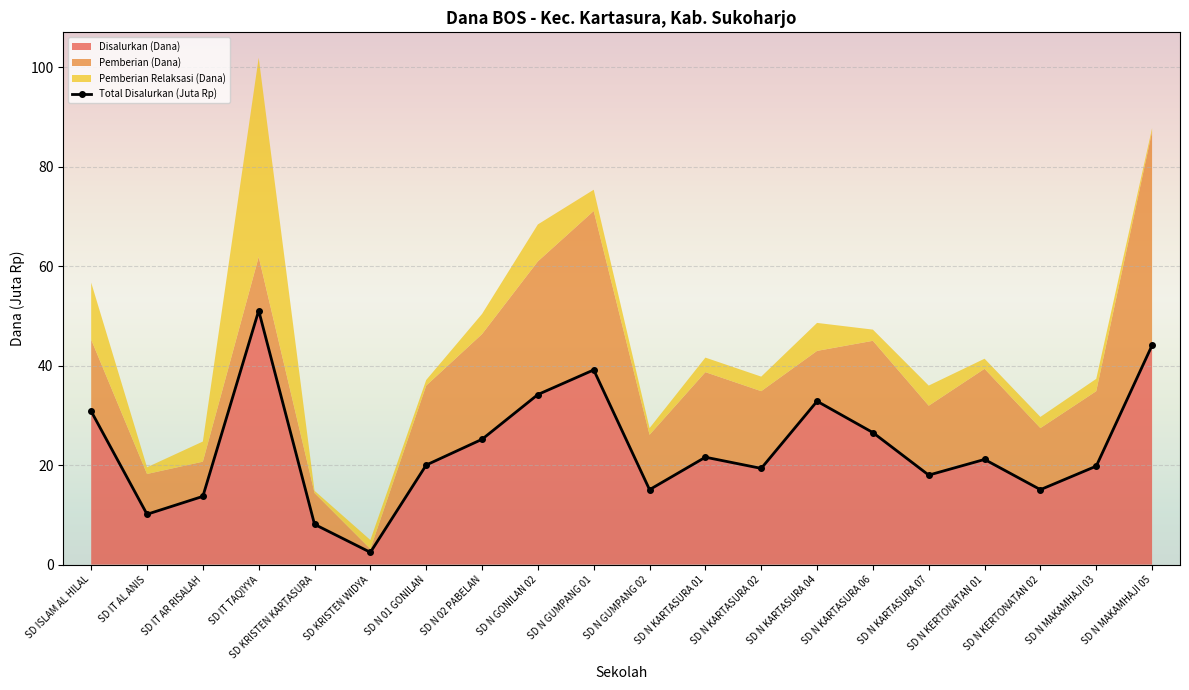

Reading right to left, transcribe all the data shown in this chart.

44.1	19.8	15.1	21.1	18.0	26.6	32.9	19.4	21.6	15.1	39.1	34.2	25.2	20.0	2.5	8.1	51.1	13.7	10.1	30.8